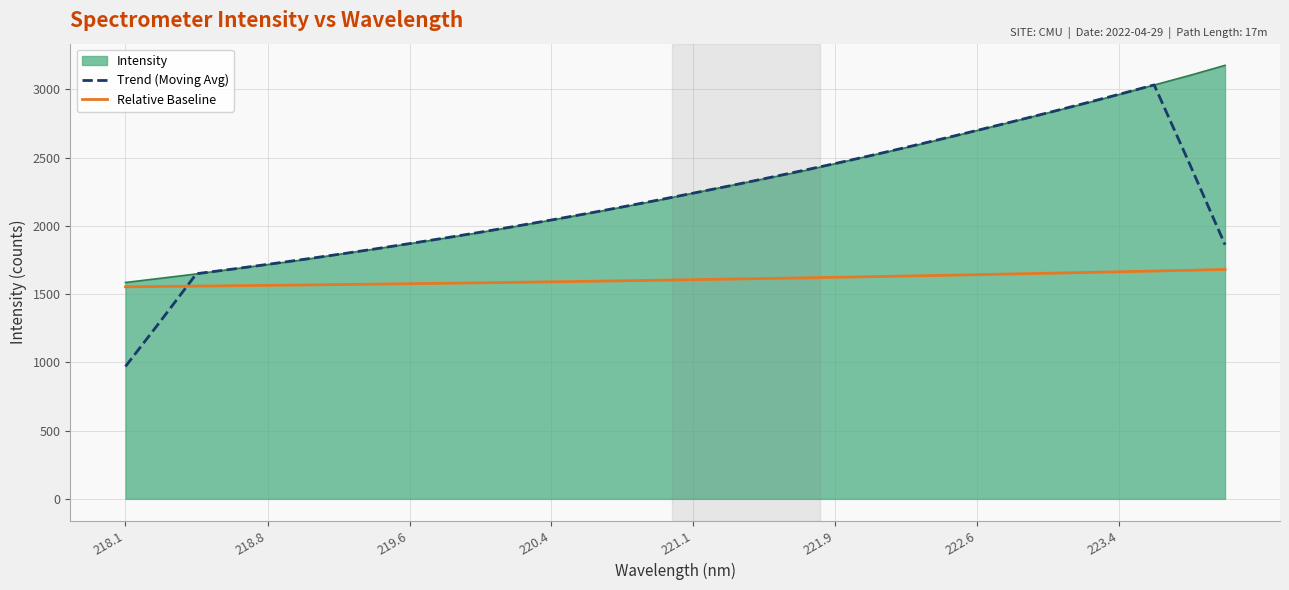

What is the maximum value for Intensity?

3176.7